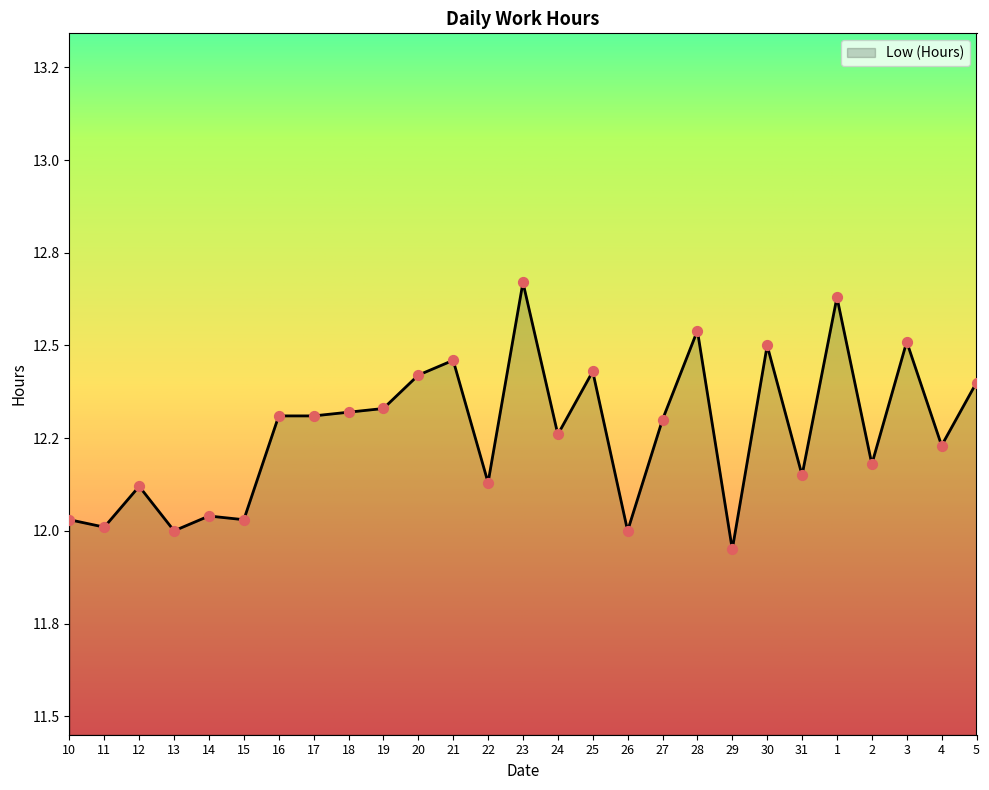

Approximately how many times larger is the value at 11 compared to 2?

1.0